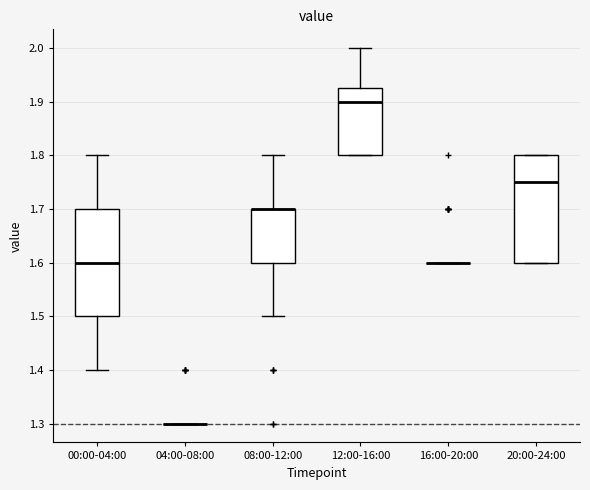

Reading left to right, read every box against the y-axis: the position of its median line, the range the box covers, and the ends of its whiskers. The values are not printed on the chart, so give them approximately, as read against the axis.

00:00-04:00: median 1.60, box 1.50 to 1.70, whiskers 1.40 to 1.80
04:00-08:00: box collapsed to a line at 1.30, whiskers 1.30 to 1.30
08:00-12:00: median 1.70 (drawn on the box's upper edge), box 1.60 to 1.70, whiskers 1.50 to 1.80
12:00-16:00: median 1.90, box 1.80 to 1.93, whiskers 1.80 to 2.00
16:00-20:00: box collapsed to a line at 1.60, whiskers 1.60 to 1.60
20:00-24:00: median 1.75, box 1.60 to 1.80, whiskers 1.60 to 1.80